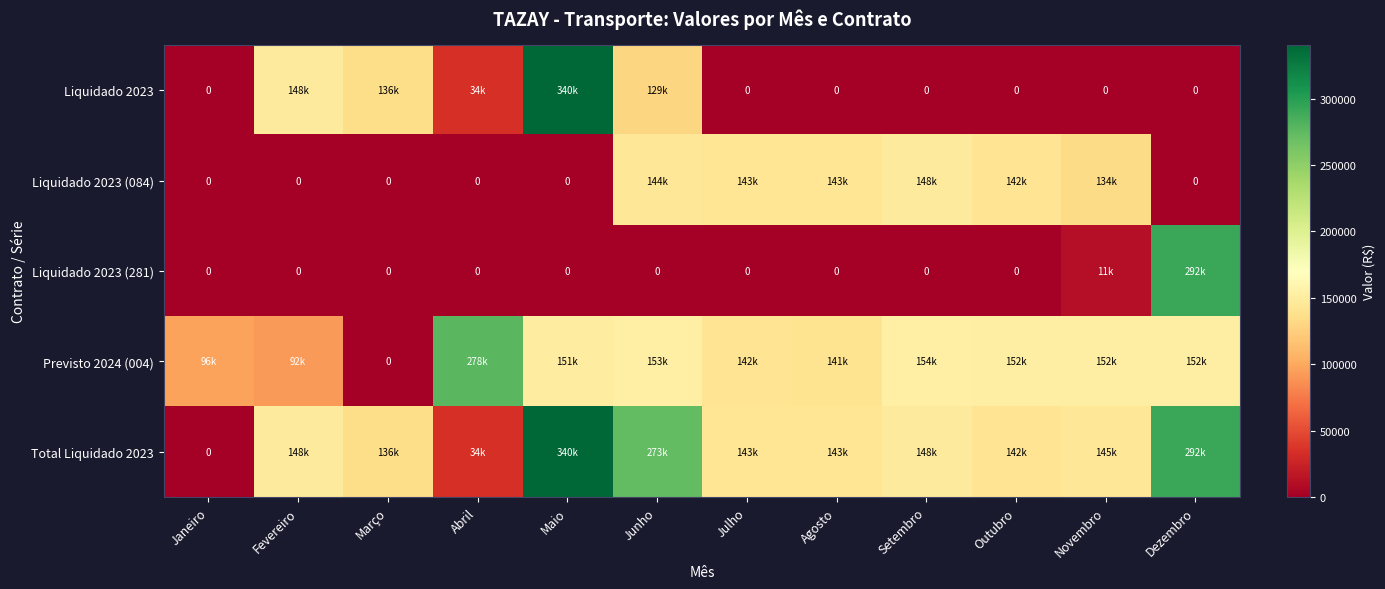

The value of Liquidado 2023 (281) at Junho is 146712.9. True or false?

False